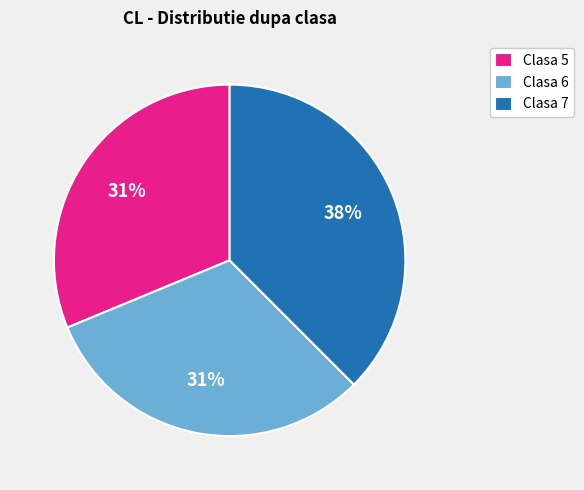

Which category has the biggest portion of the pie?

Clasa 7